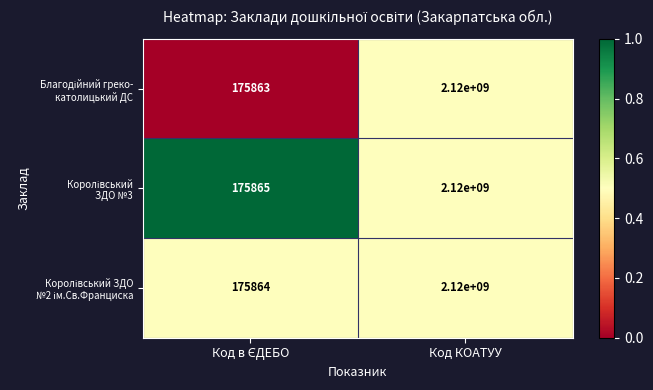

At which category is the sum across all series the highest?

Код КОАТУУ